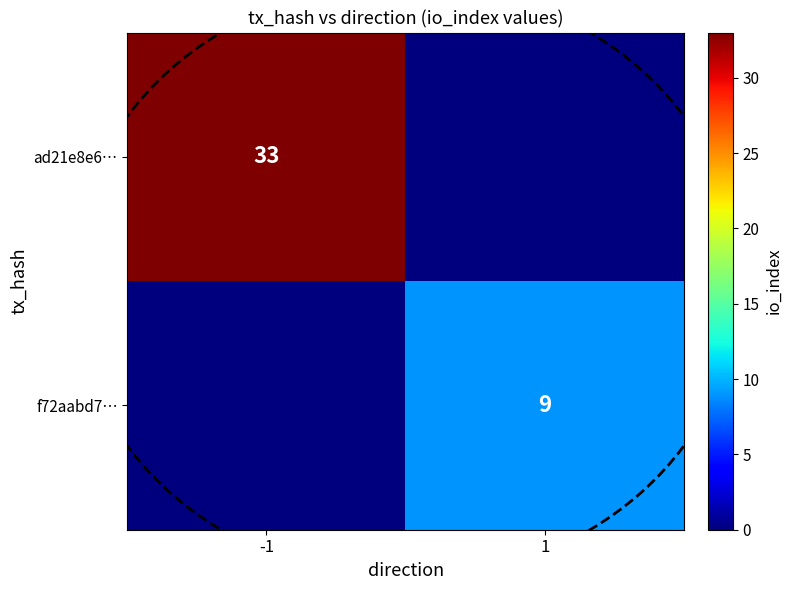

Is it true that f72aabd7… equals 6 at 1?

False